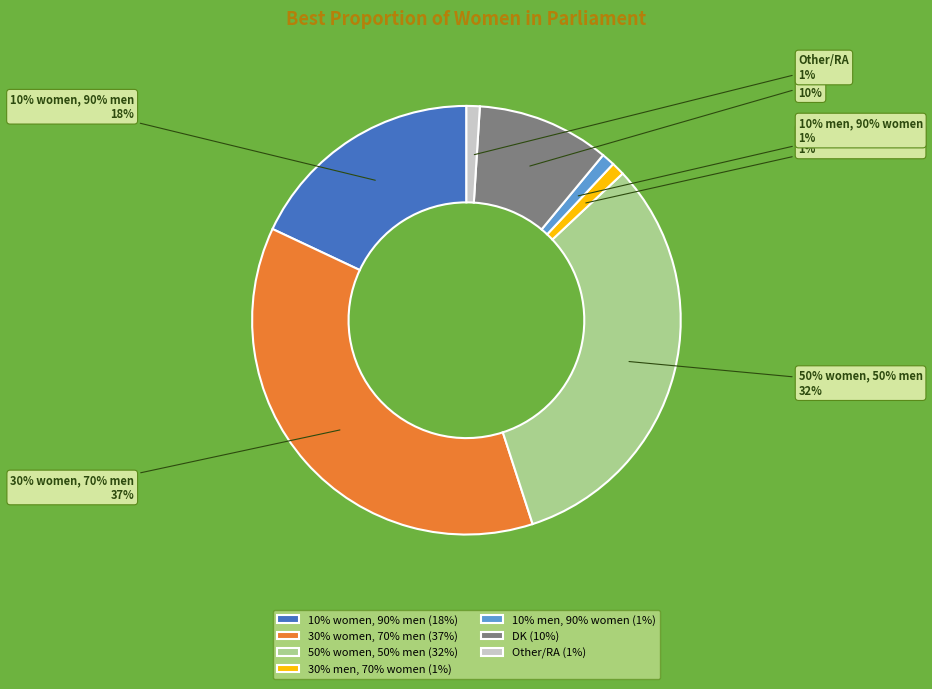

Count the number of slices in the pie.

7